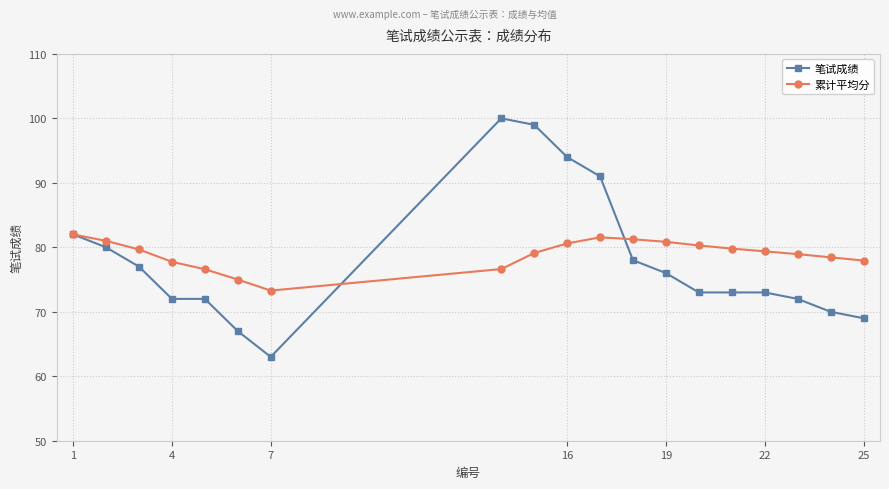

Rank the series by their maximum value, from highest to lowest.

笔试成绩, 累计平均分